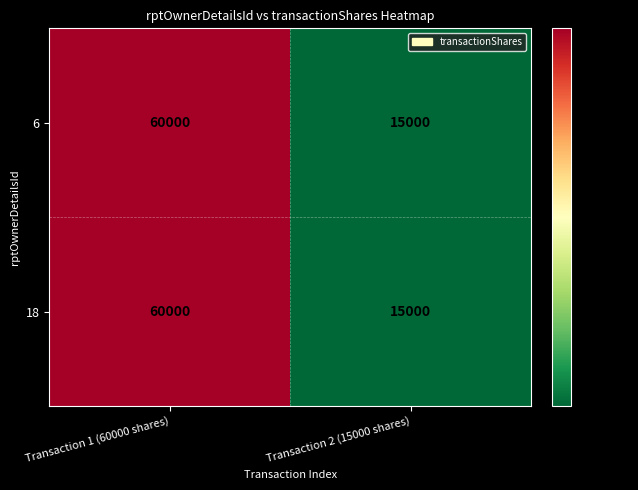

How many data points does each series have?

2